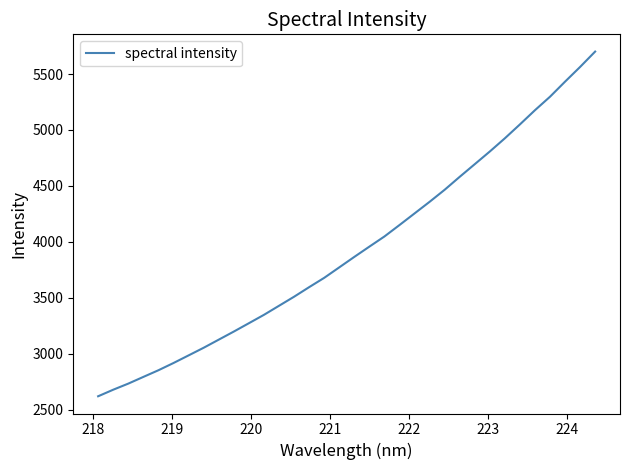

What is the difference between the maximum and minimum values?

3082.3